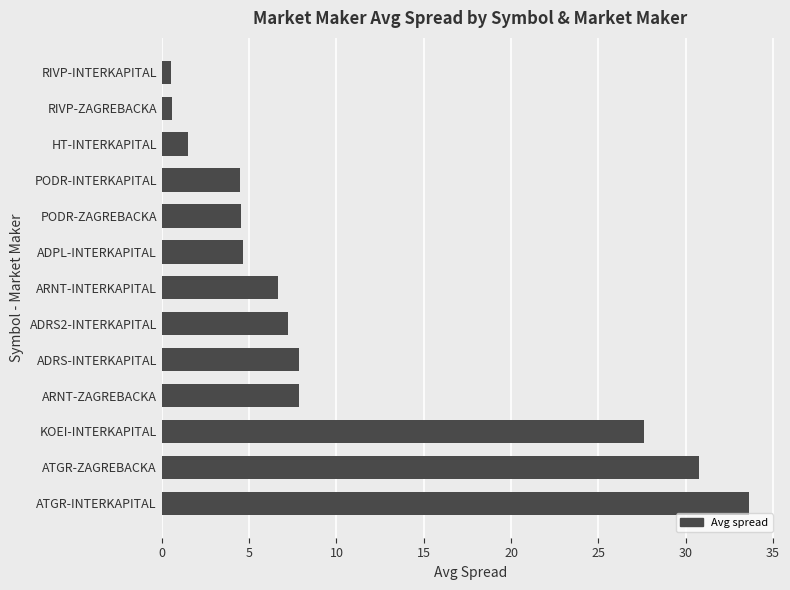

What is the ratio of the value at KOEI-INTERKAPITAL to the value at PODR-ZAGREBACKA?

6.1